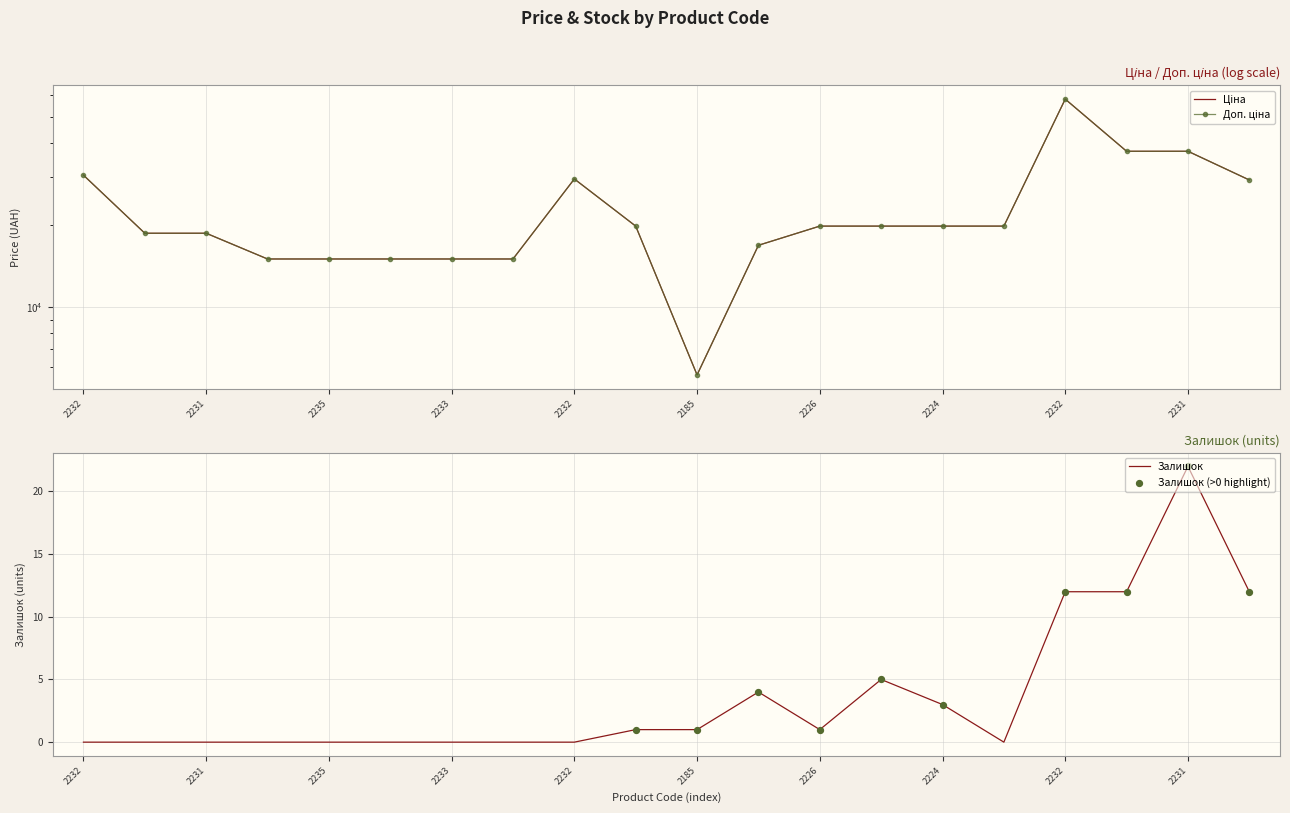

At how many categories does at least one series exceed 3315?

20